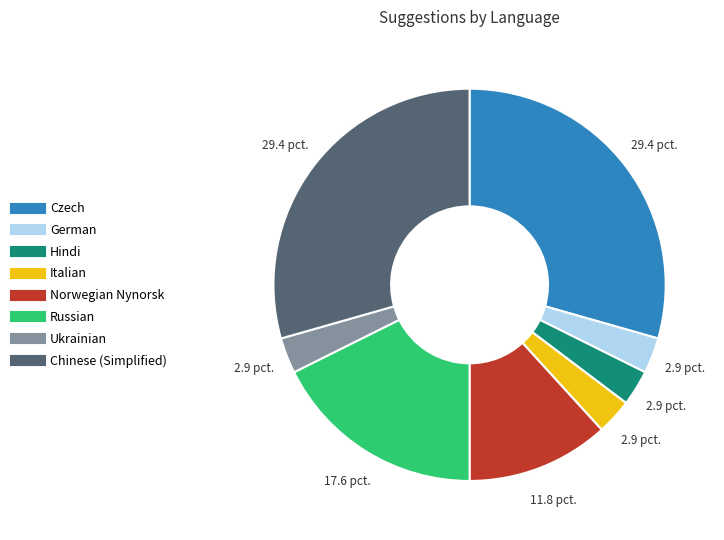

Does any single category account for the majority?

No